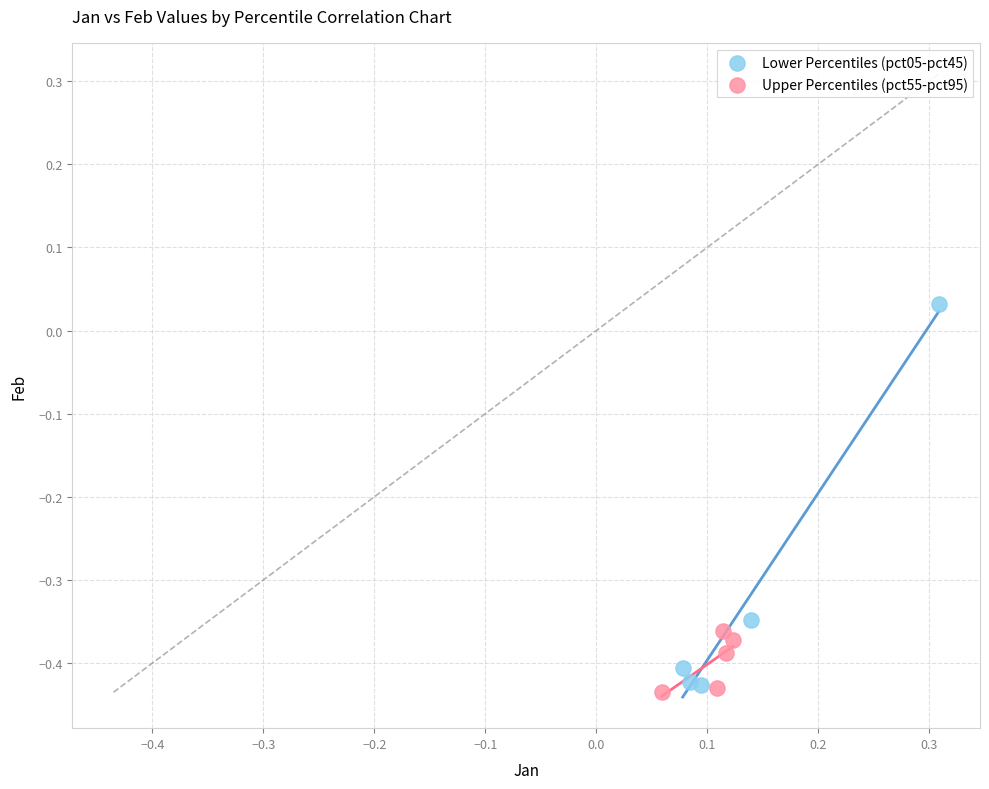

Which series contains the highest Y value?

Lower Percentiles (pct05-pct45)